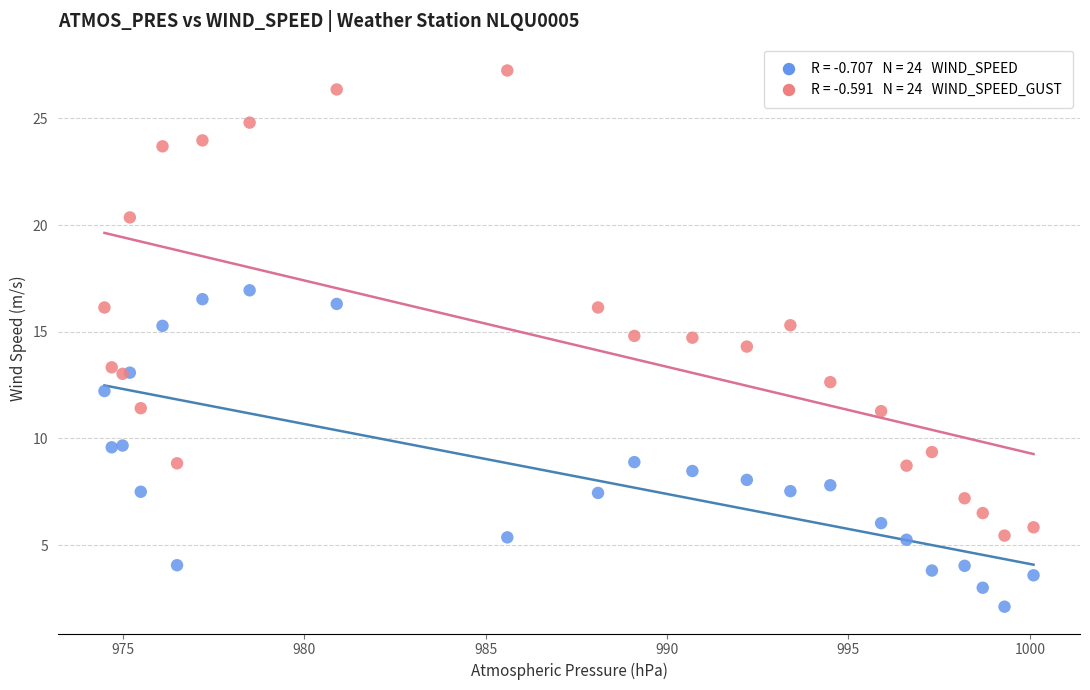

Across all series, what Y value is closest to 14?

14.3